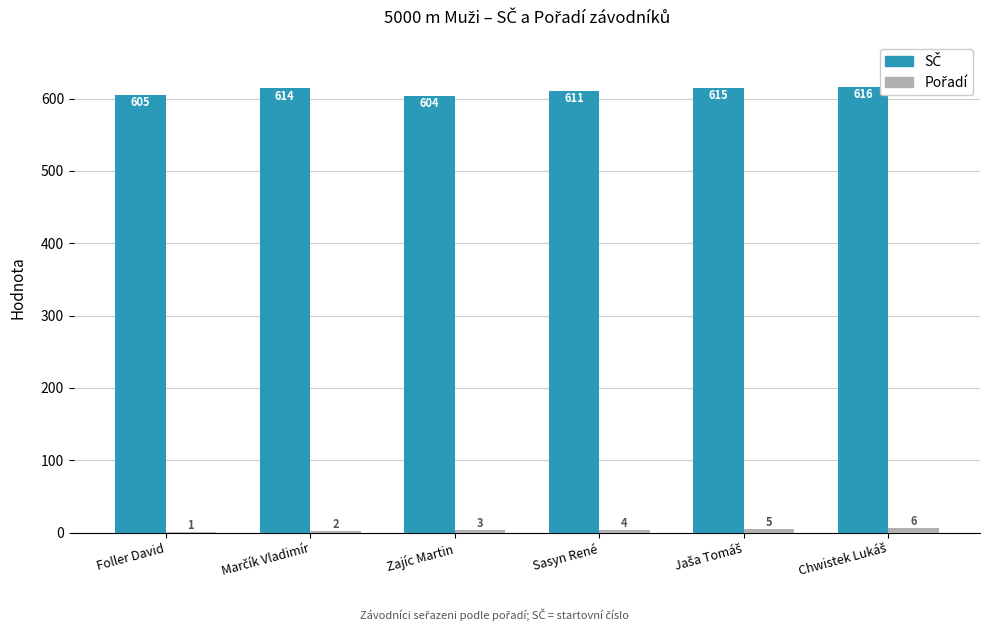

What is the greatest value displayed?

616